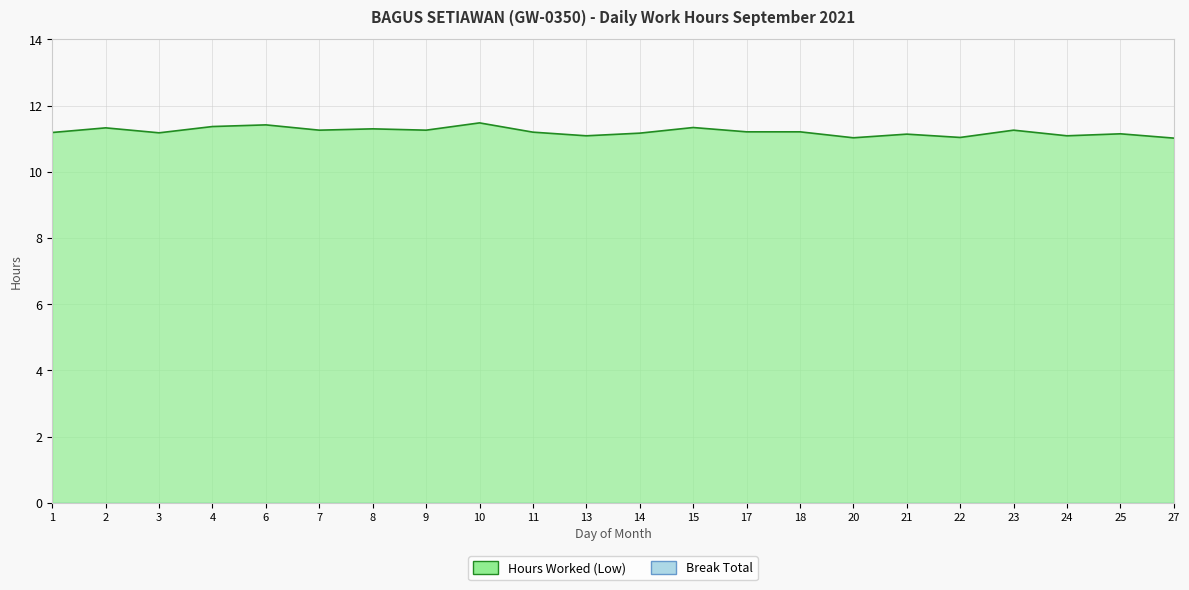

Which category has the lowest value across all series?

27